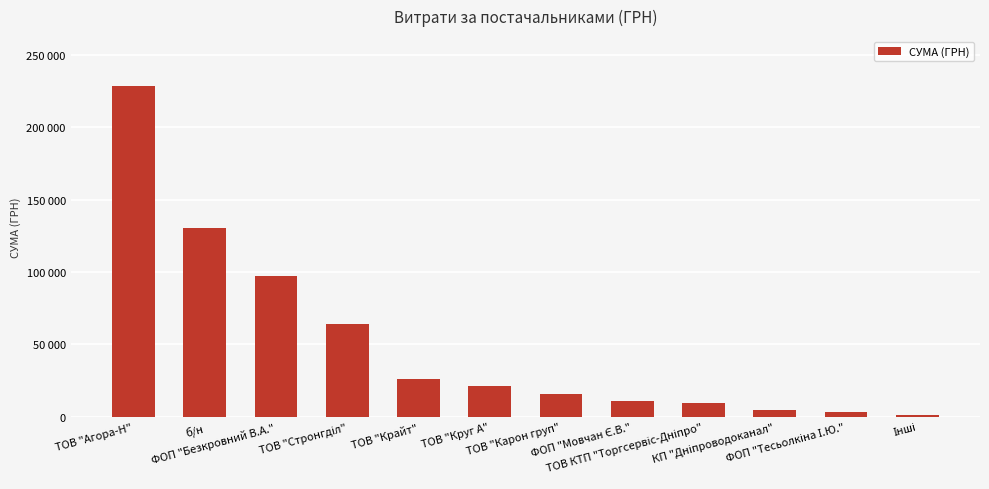

What is the label of the 2nd bar from the left?

б/н